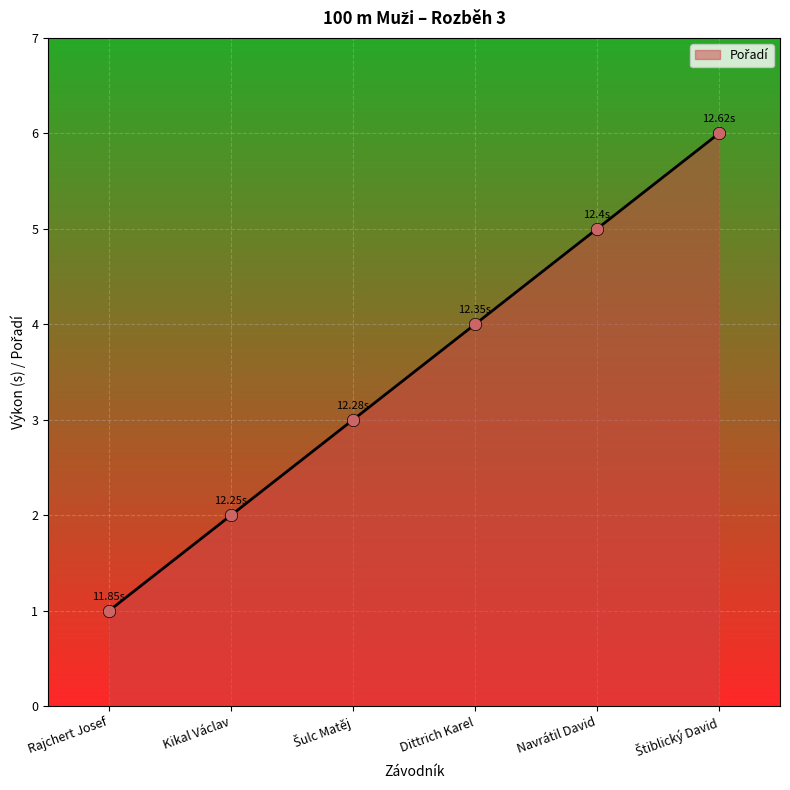

What is the ratio of the value at Kikal Václav to the value at Navrátil David?

0.4